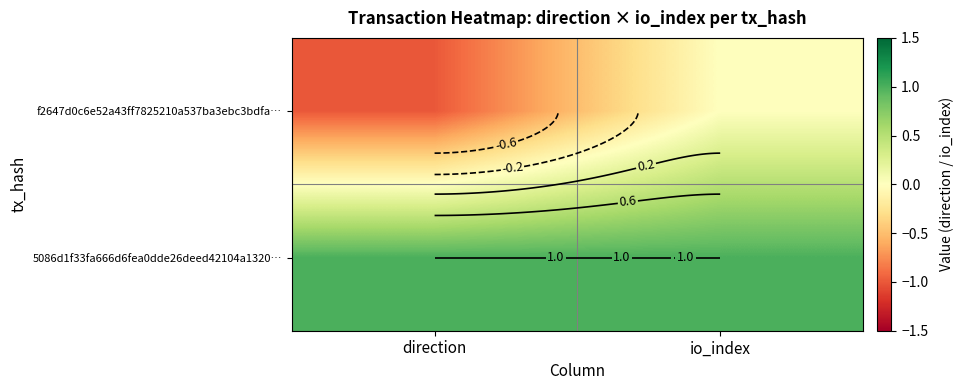

What is the smallest value displayed?

-1